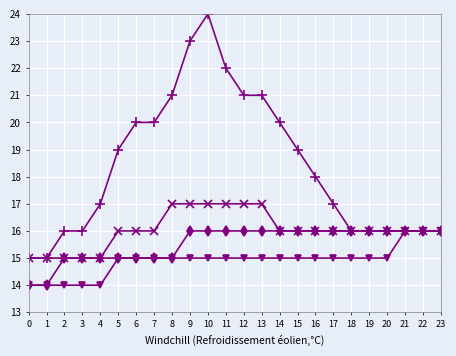

How many lines are shown in the chart?

4